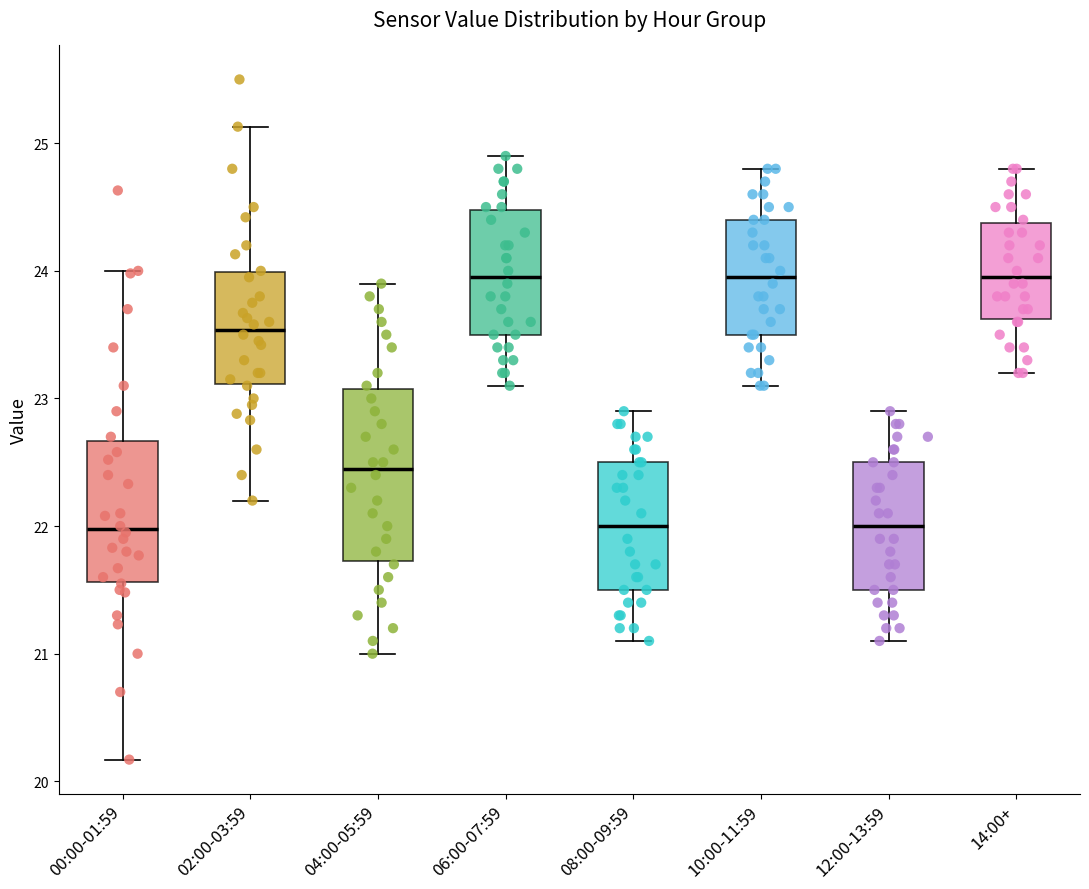

Reading left to right, transcribe this box plot: for each box, give where its median line is, the range the box spans, and where its two whiskers end, as read against the y-axis. The values are not printed on the chart, so give them approximately, as read against the axis.

00:00-01:59: median 22.0, box 21.6 to 22.7, whiskers 20.2 to 24.0
02:00-03:59: median 23.5, box 23.1 to 24.0, whiskers 22.2 to 25.1
04:00-05:59: median 22.5, box 21.7 to 23.1, whiskers 21.0 to 23.9
06:00-07:59: median 24.0, box 23.5 to 24.5, whiskers 23.1 to 24.9
08:00-09:59: median 22.0, box 21.5 to 22.5, whiskers 21.1 to 22.9
10:00-11:59: median 24.0, box 23.5 to 24.4, whiskers 23.1 to 24.8
12:00-13:59: median 22.0, box 21.5 to 22.5, whiskers 21.1 to 22.9
14:00+: median 24.0, box 23.6 to 24.4, whiskers 23.2 to 24.8